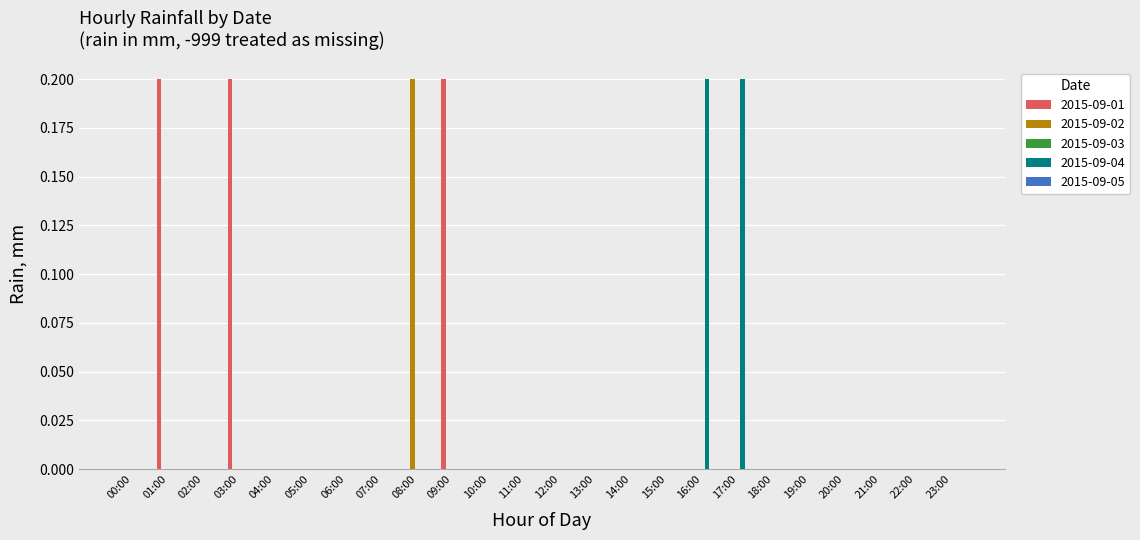

What is the sum of all 2015-09-04 values?

0.4